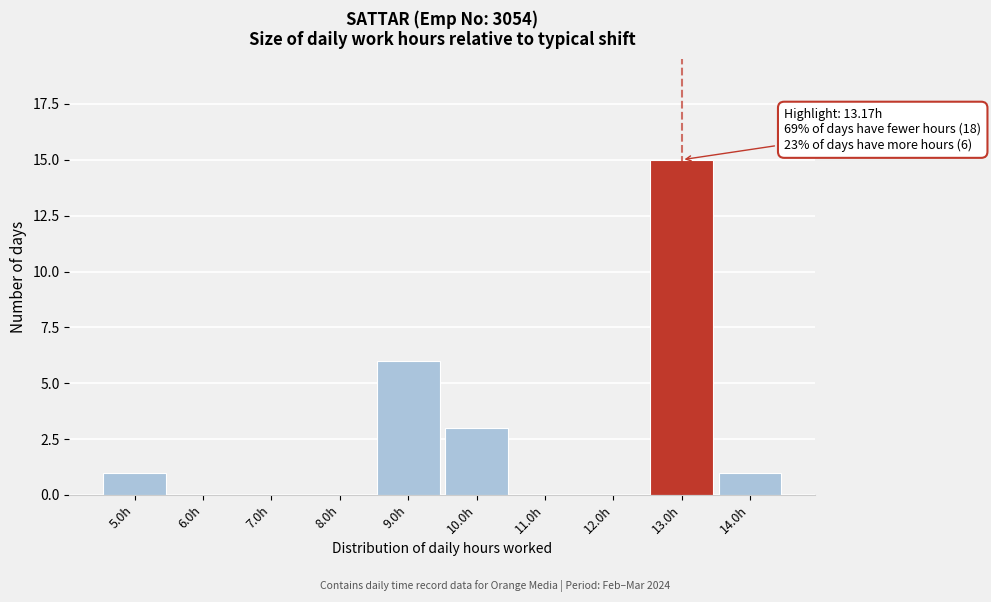

Which range on the x-axis has the tallest bar?

12.5 to 13.5